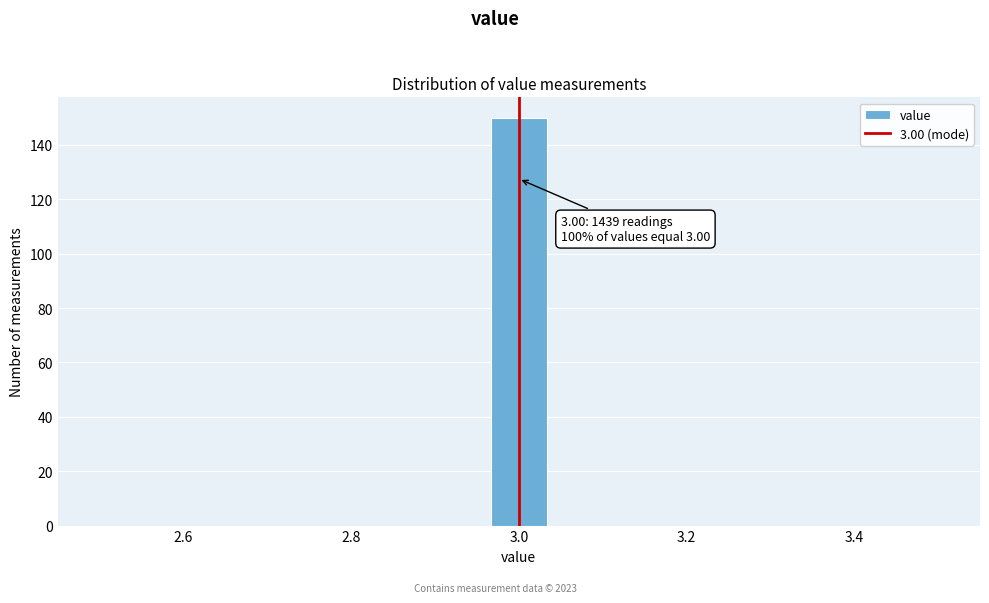

Read against the x-axis, roughly where is the centre of the tallest bar?

3.00